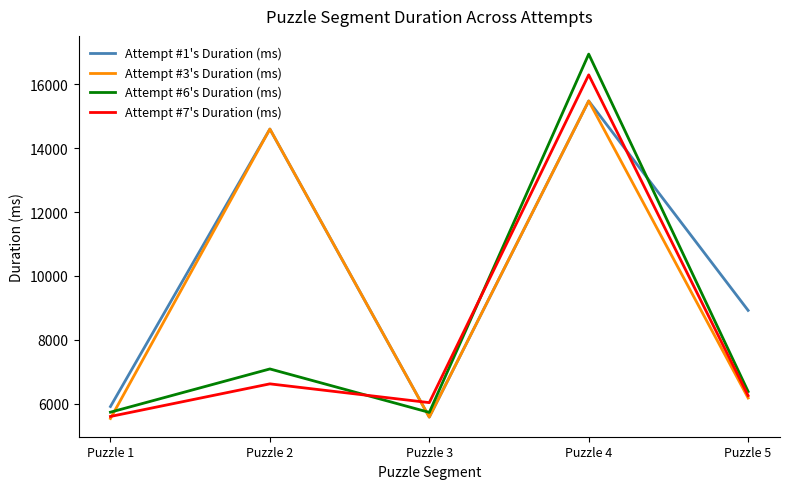

What is the spread (max minus min) of values at Puzzle 3?

453